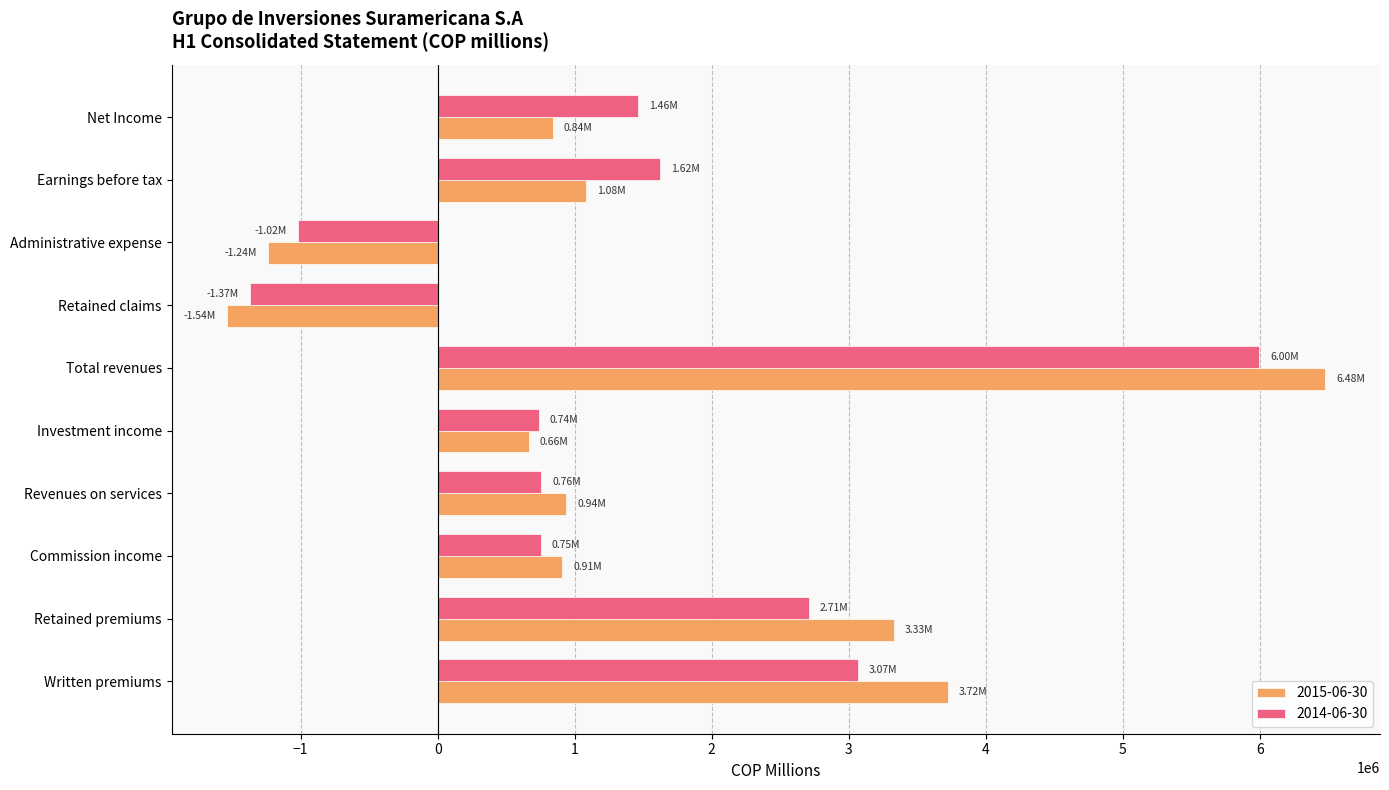

Rank the series at Total revenues from highest to lowest value.

2015-06-30, 2014-06-30